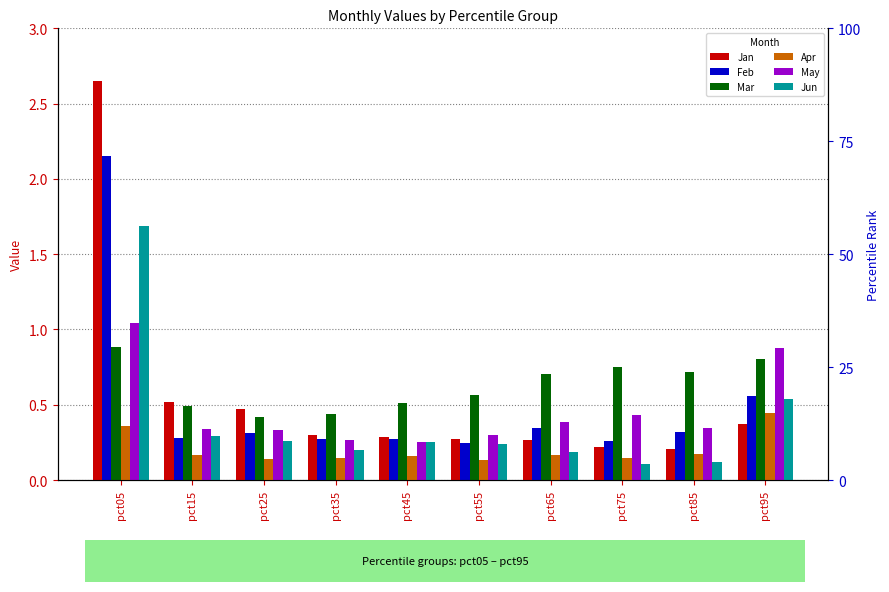

What is the difference between the highest and lowest values at pct65?

0.5